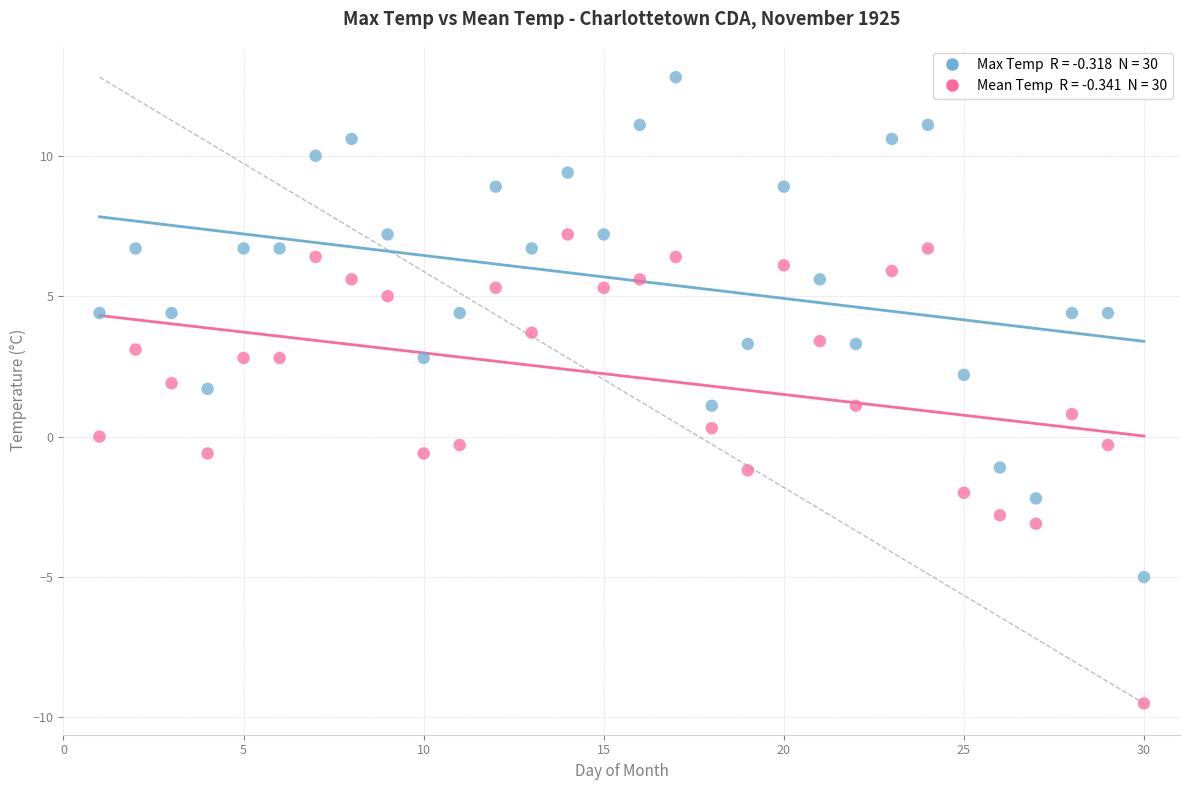

Across all data points, what is the range of Y values (max minus min)?

22.3